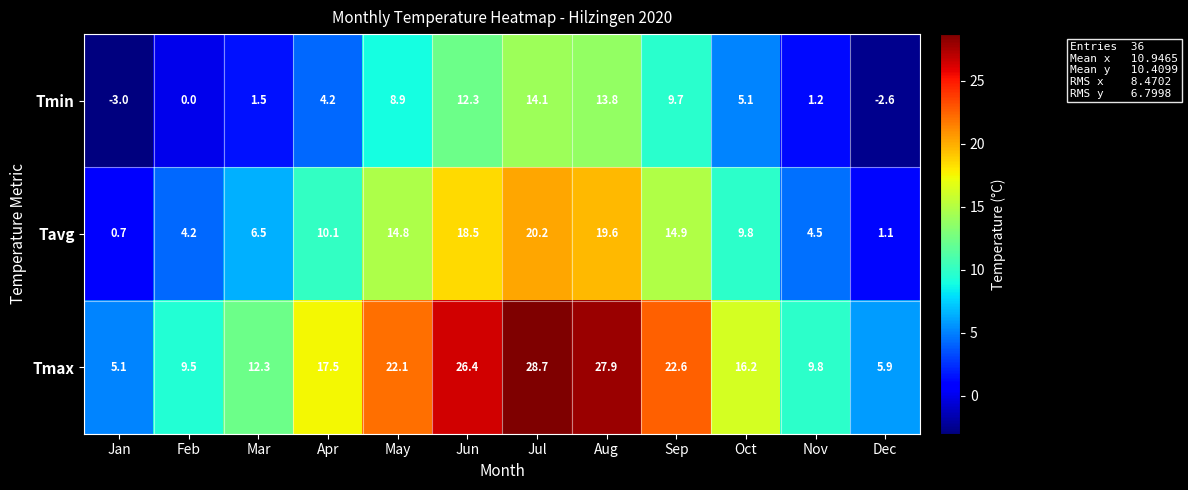

Which label corresponds to the smallest value in the chart?

Jan